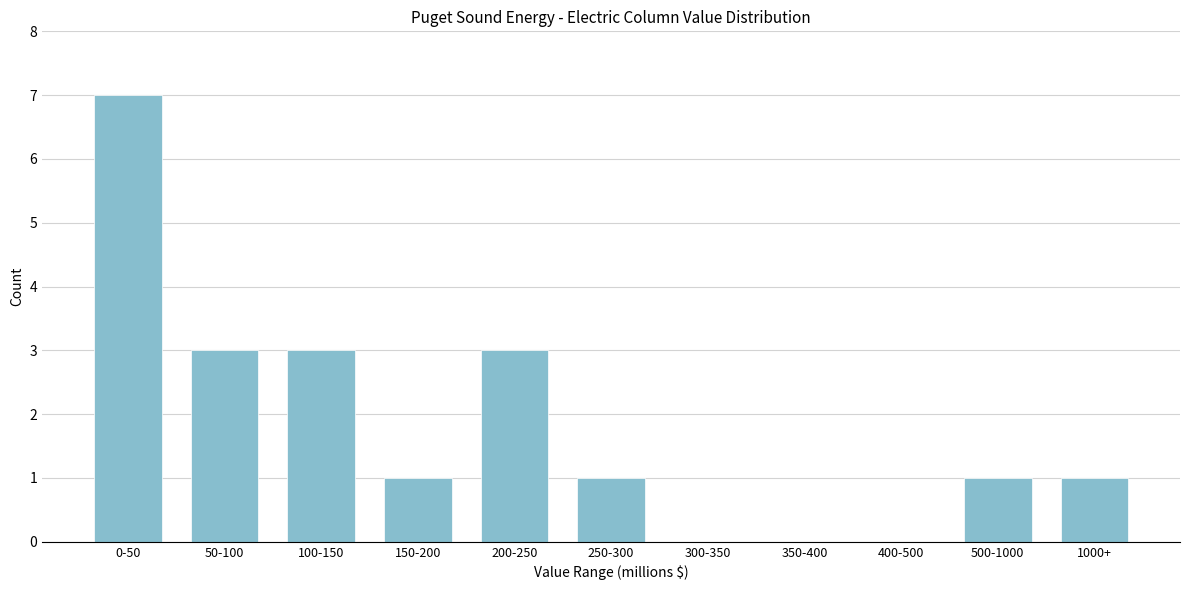

Reading left to right, what are all the values shown in this chart?

0-50=7	50-100=3	100-150=3	150-200=1	200-250=3	250-300=1	300-350=0	350-400=0	400-500=0	500-1000=1	1000+=1